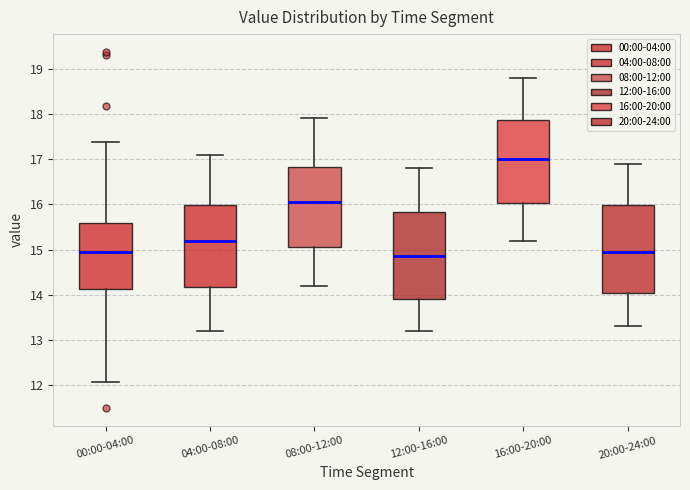

Where does the lower whisker of the box for 16:00-20:00 end on the y-axis? The values are not printed on the chart, so give them approximately, as read against the axis.

15.2